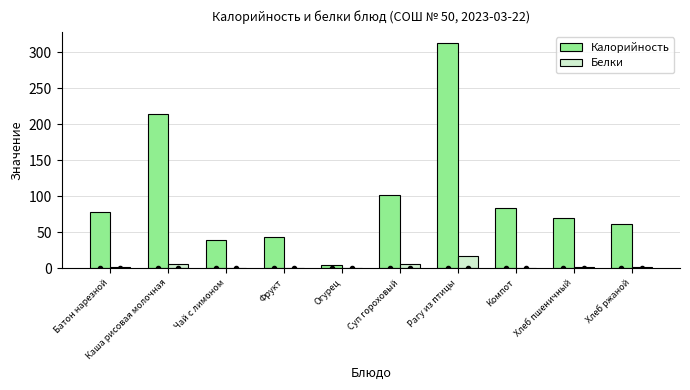

How many groups of bars are there?

10